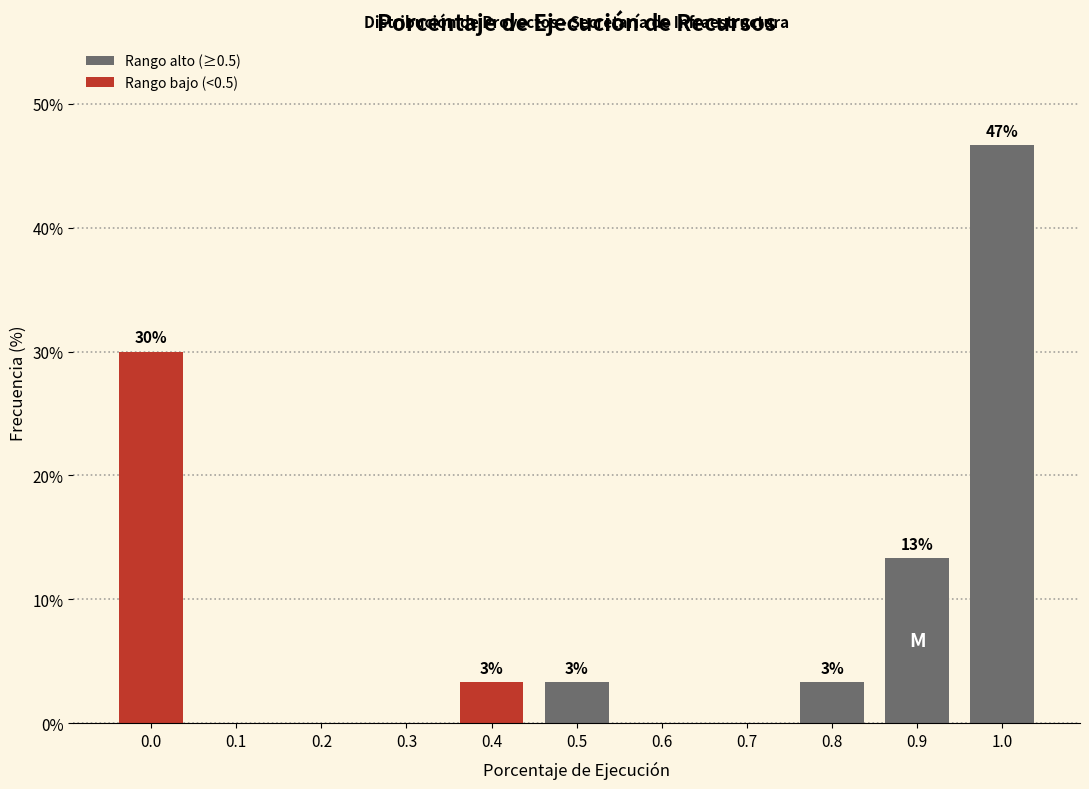

Are the bars horizontal?

No